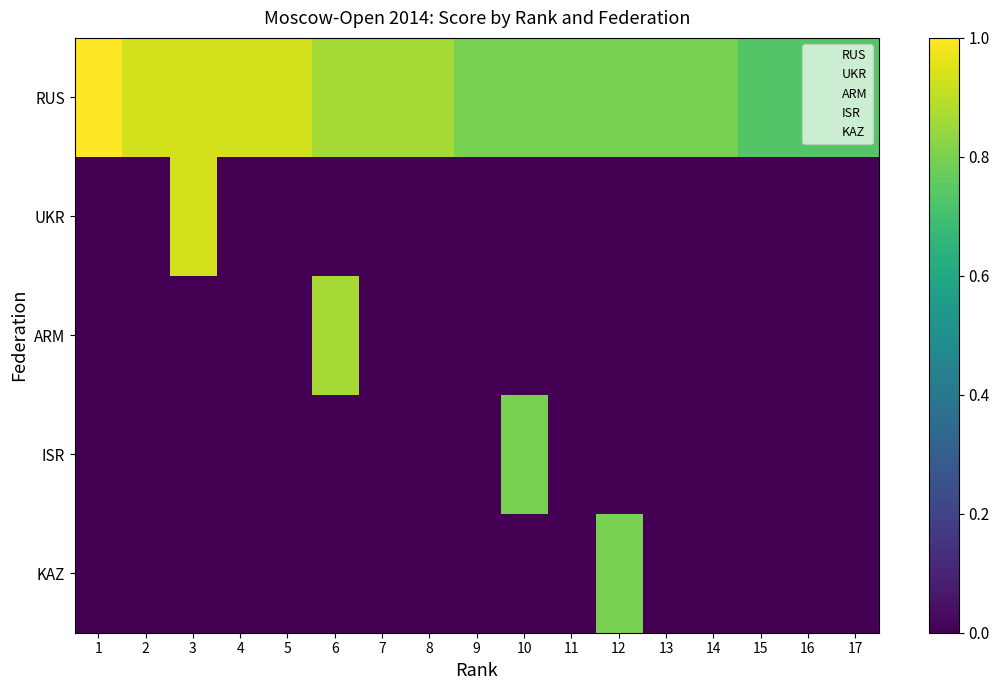

How many categories are shown in the chart?

17